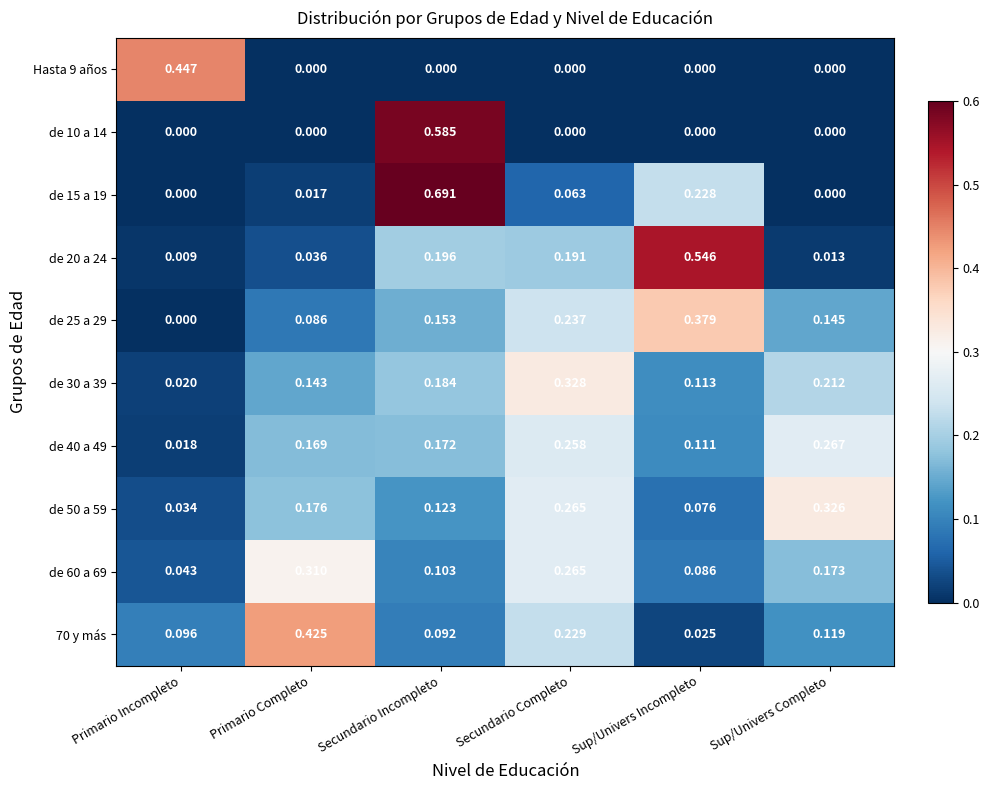

At which label is de 25 a 29 closest to 0?

Primario Incompleto